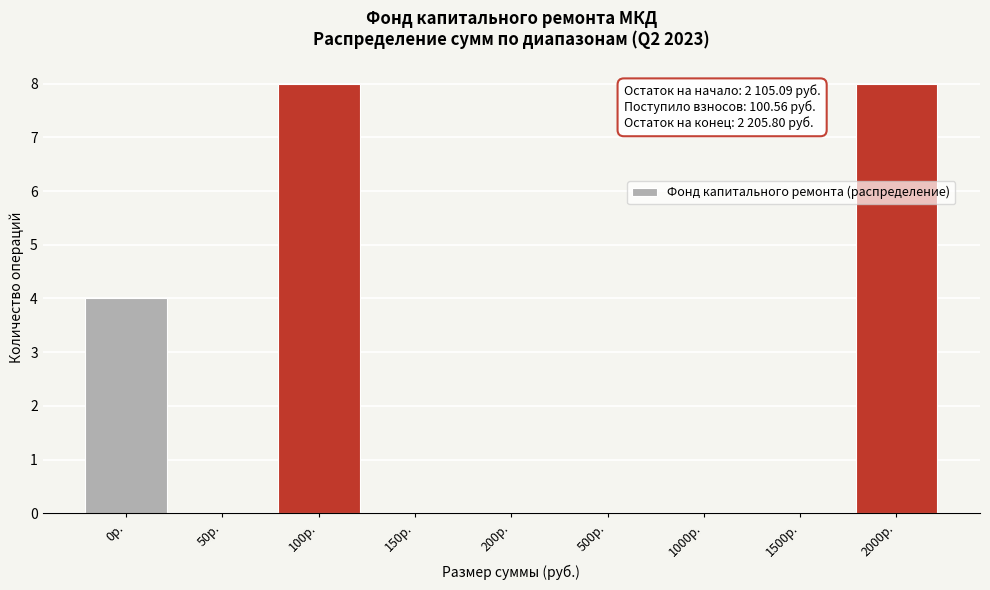

Reading right to left, extract all data points from this chart.

2000р.=8	1500р.=0	1000р.=0	500р.=0	200р.=0	150р.=0	100р.=8	50р.=0	0р.=4